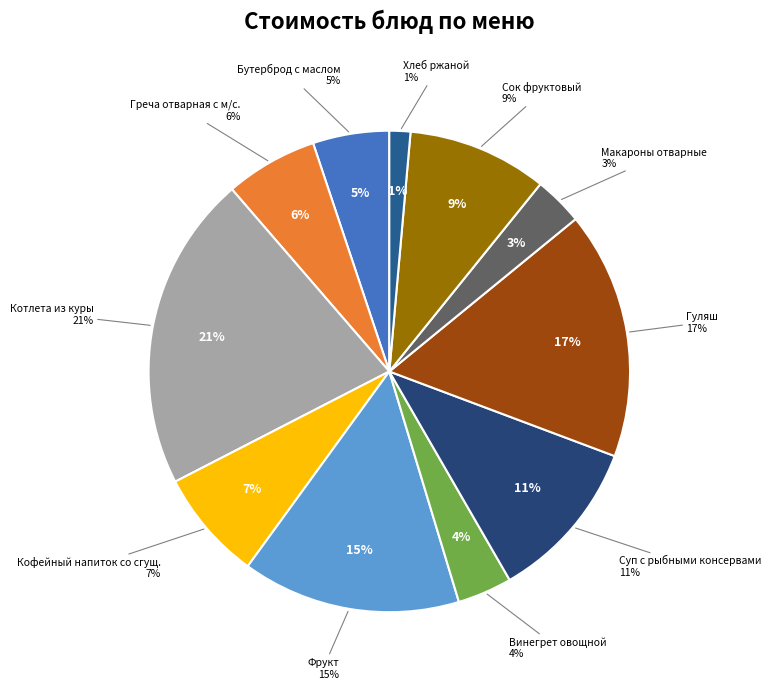

True or false: Котлета из куры accounts for 34% of the total.

False